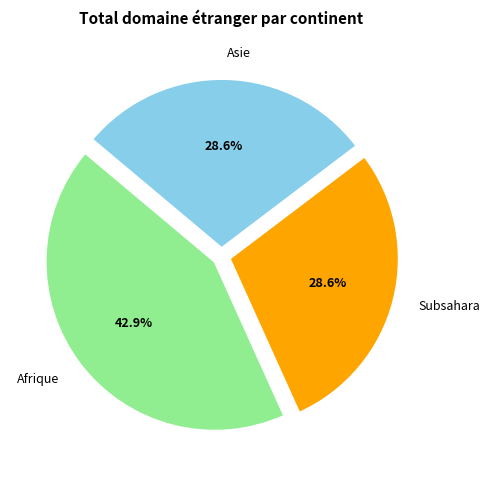

Which slice is the largest?

Afrique